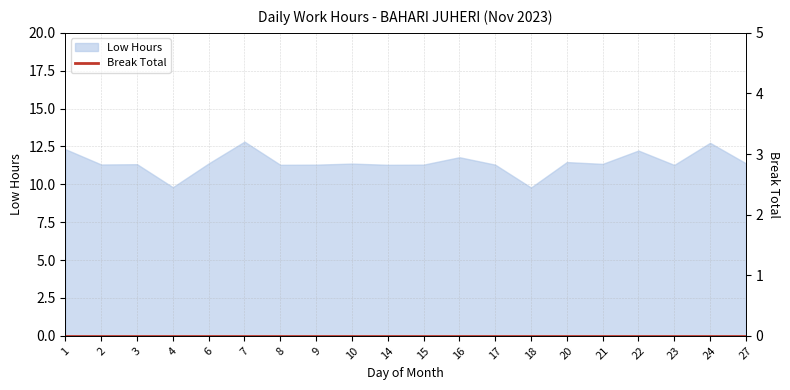

Approximately how many times larger is the value at 9 compared to 20?

1.0